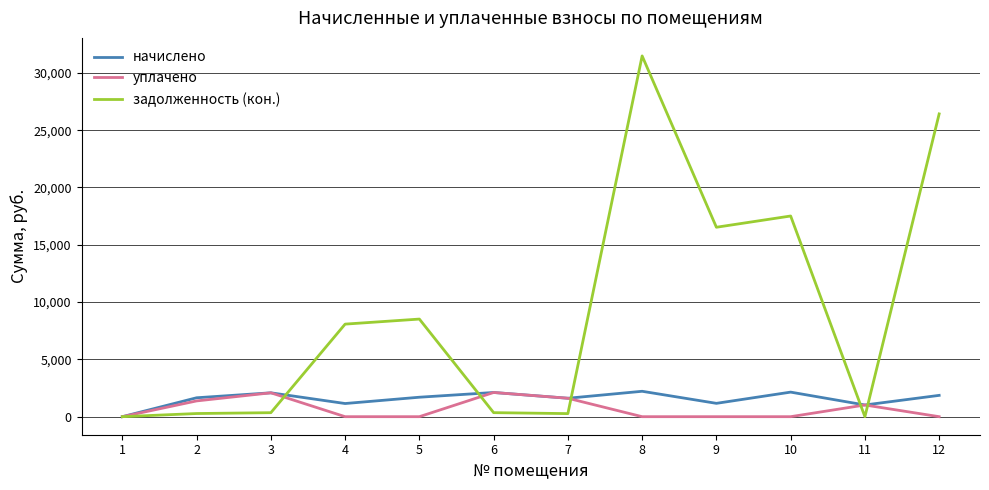

Between 8 and 12, which series saw the biggest shift?

задолженность (кон.)